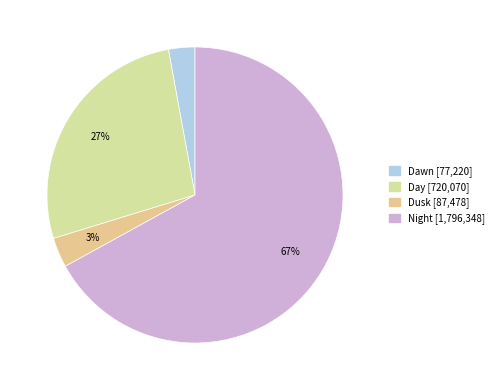

Which slice represents more than half of the pie?

Night